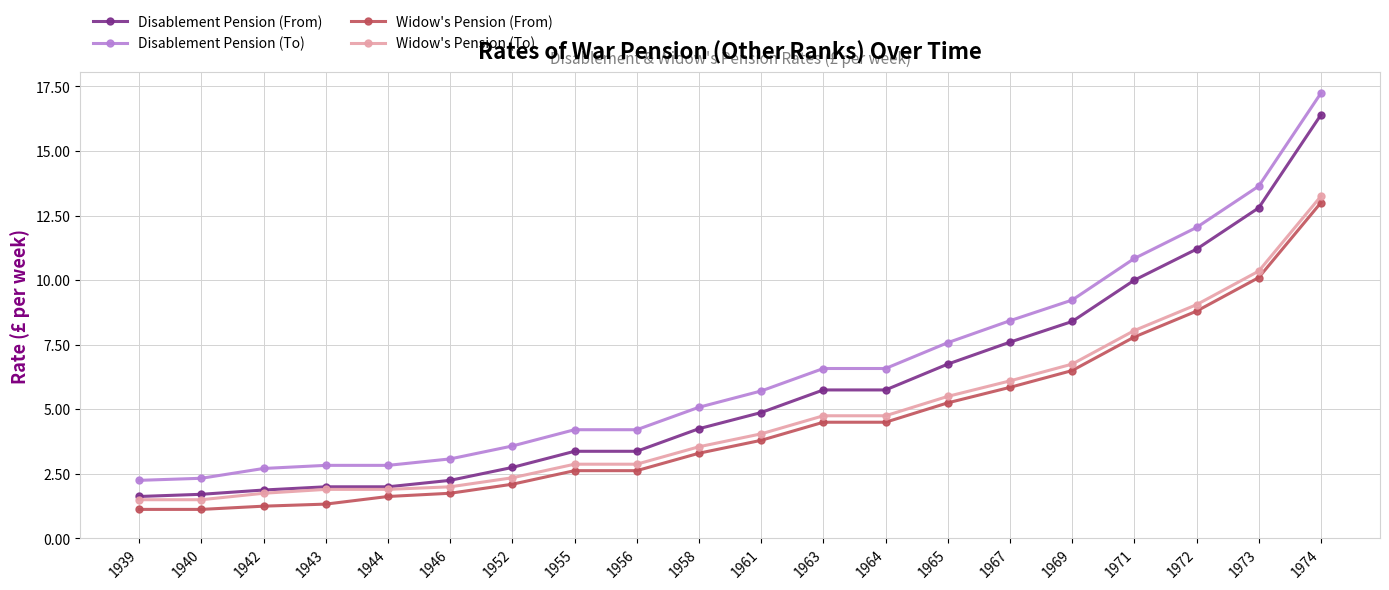

What is the minimum value for Widow's Pension (From)?

1.1